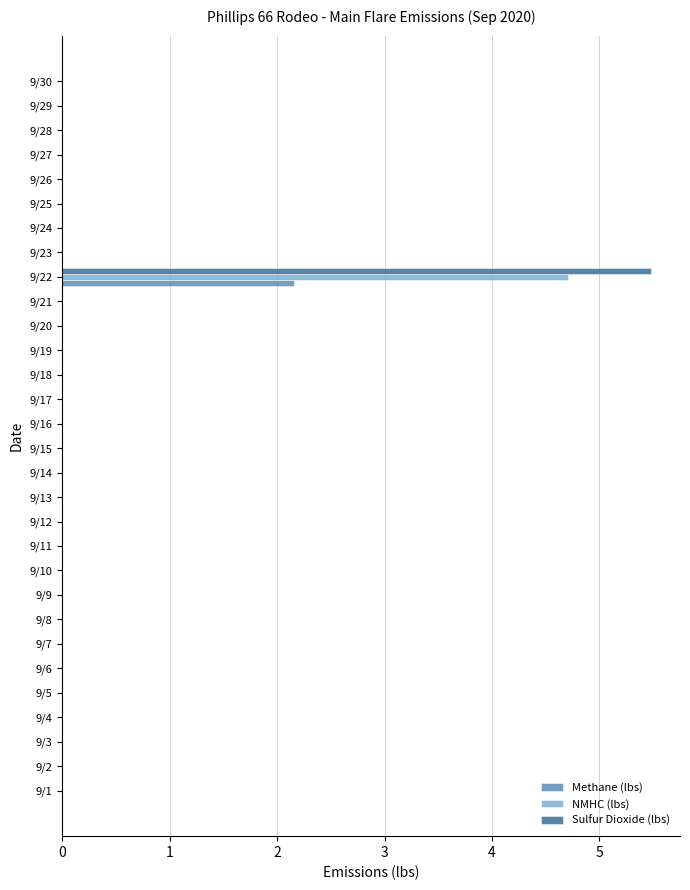

How many categories are shown in the chart?

30